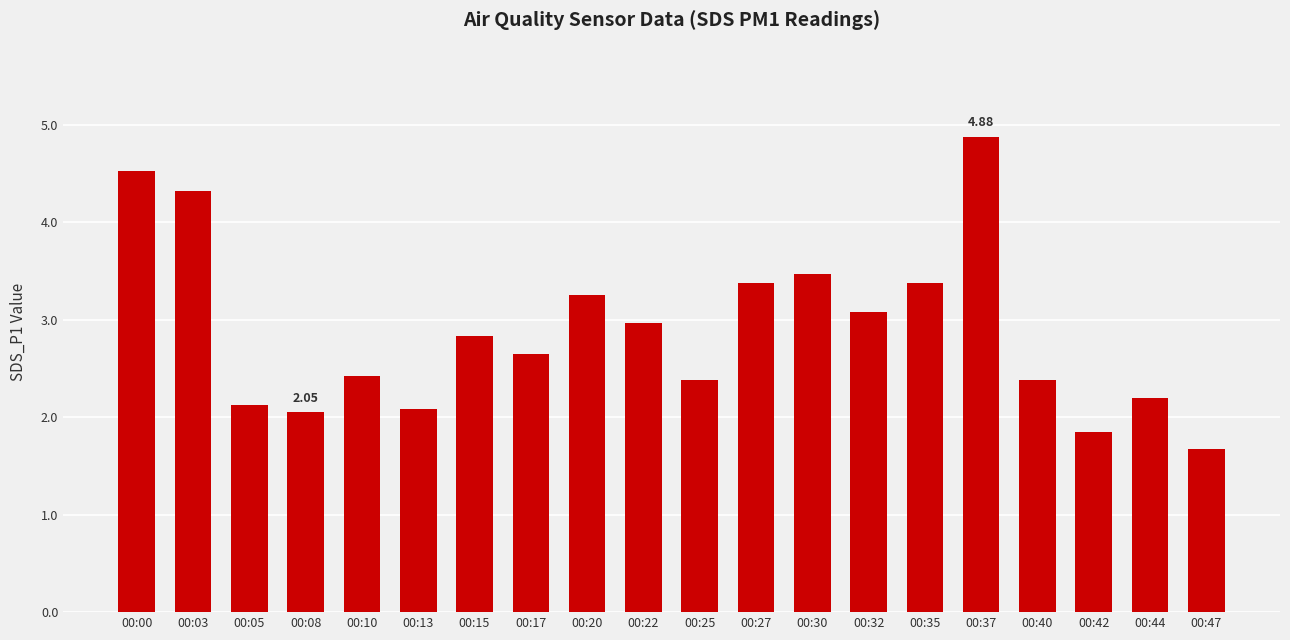

What is the change in value from 00:32 to 00:47?

-1.4